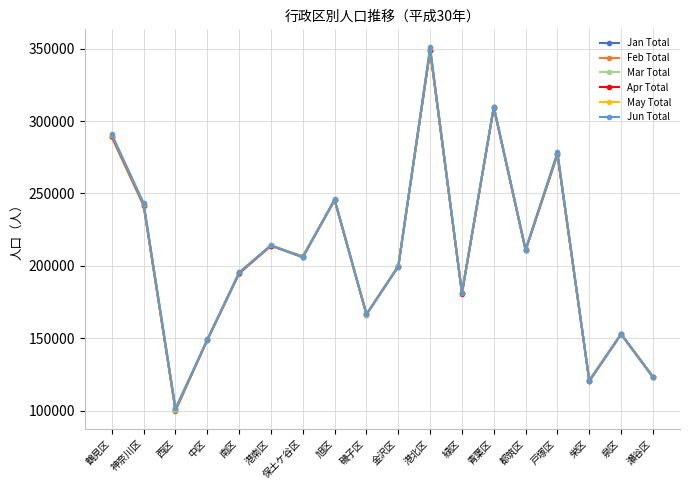

What are all the series names shown in the legend?

Jan Total, Feb Total, Mar Total, Apr Total, May Total, Jun Total